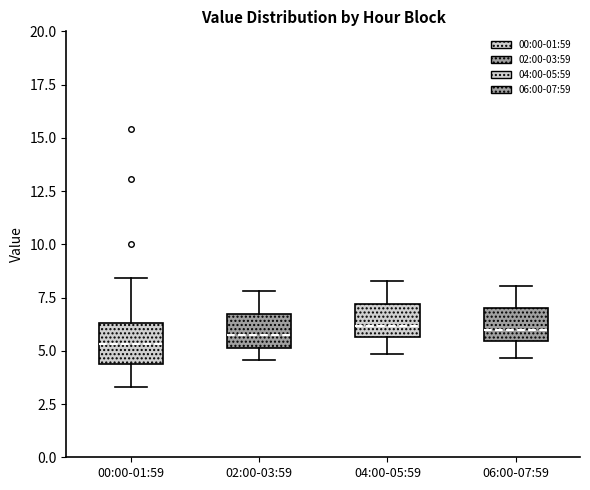

Reading left to right, transcribe this box plot: for each box, give where its median line is, the range the box spans, and where its two whiskers end, as read against the y-axis. The values are not printed on the chart, so give them approximately, as read against the axis.

00:00-01:59: median 5.5, box 4.5 to 6.5, whiskers 3.5 to 8.5
02:00-03:59: median 6.0, box 5.0 to 6.5, whiskers 4.5 to 8.0
04:00-05:59: median 6.0, box 5.5 to 7.0, whiskers 5.0 to 8.5
06:00-07:59: median 6.0, box 5.5 to 7.0, whiskers 4.5 to 8.0